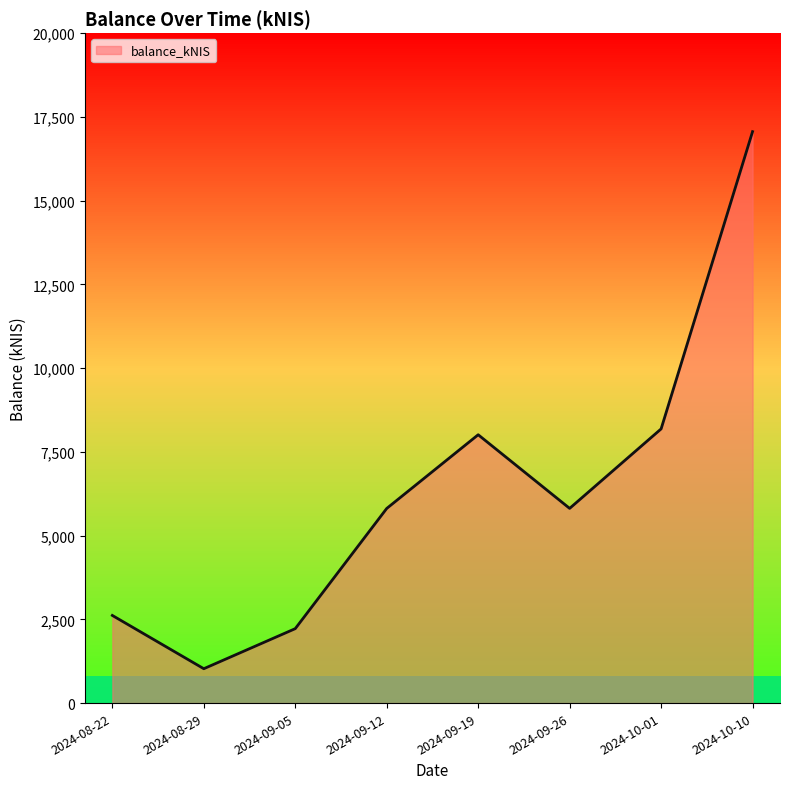

Which label corresponds to the smallest value in the chart?

2024-08-29